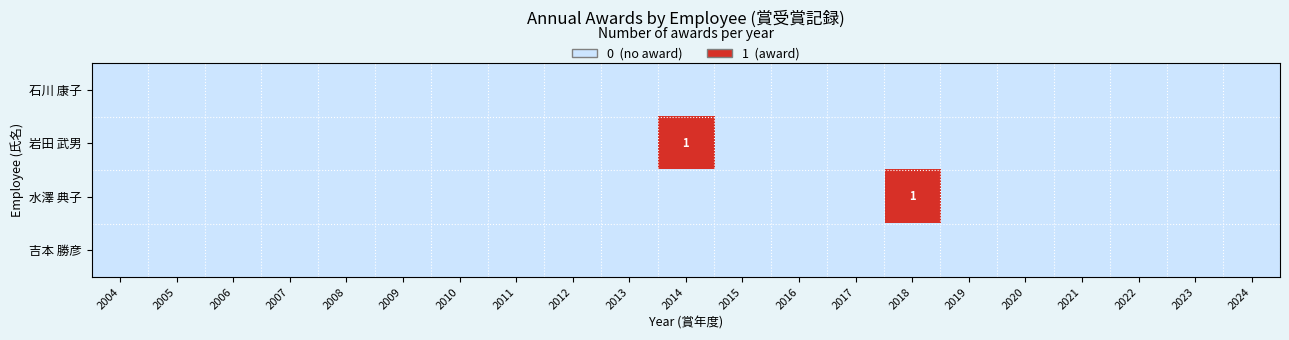

Which category has the lowest value in the 石川 康子 series?

2004